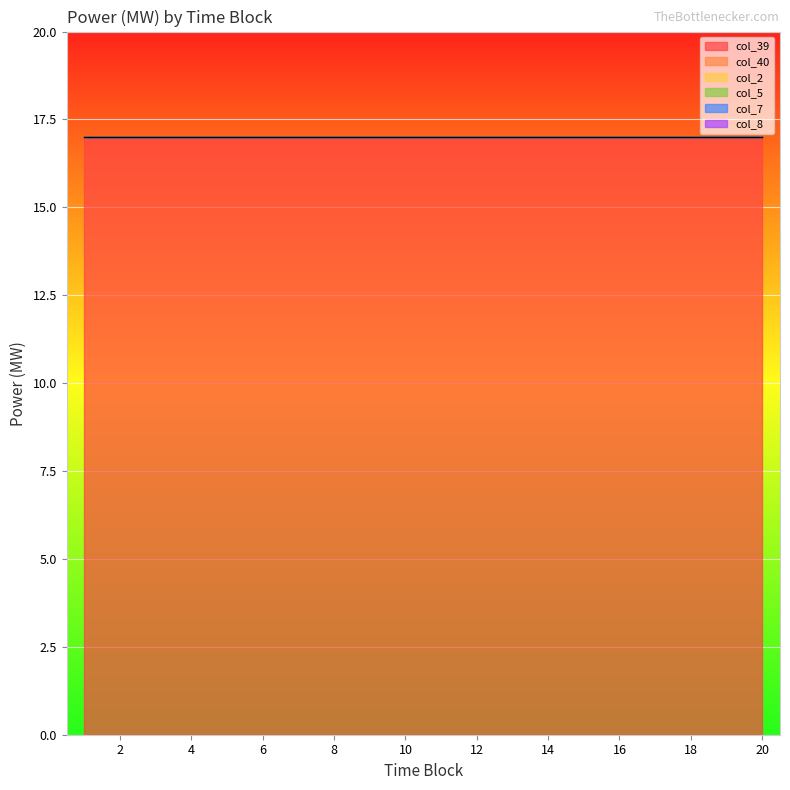

At which label is col_7 closest to 0?

1